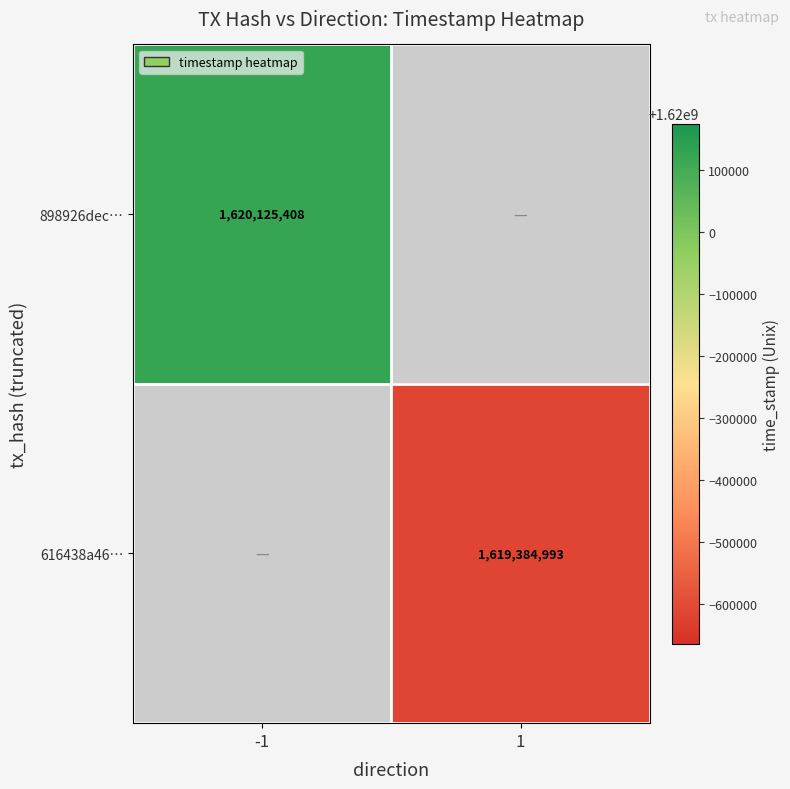

The value of 898926dec… at -1 is 2818594180. True or false?

False